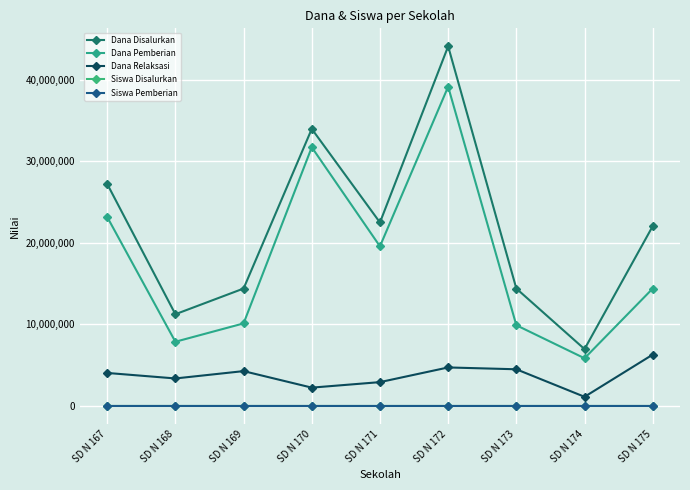

Does the chart have visible grid lines?

Yes